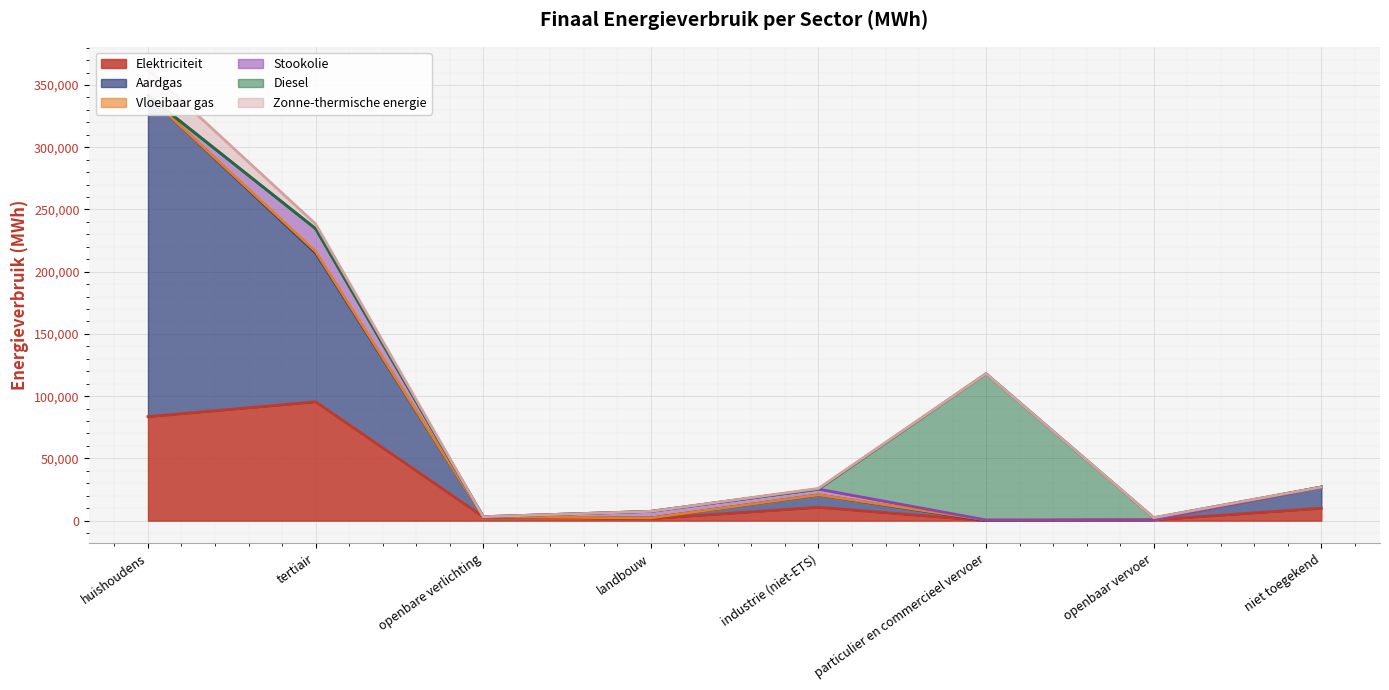

Rank the series by their maximum value, from lowest to highest.

Vloeibaar gas, Stookolie, Zonne-thermische energie, Elektriciteit, Diesel, Aardgas